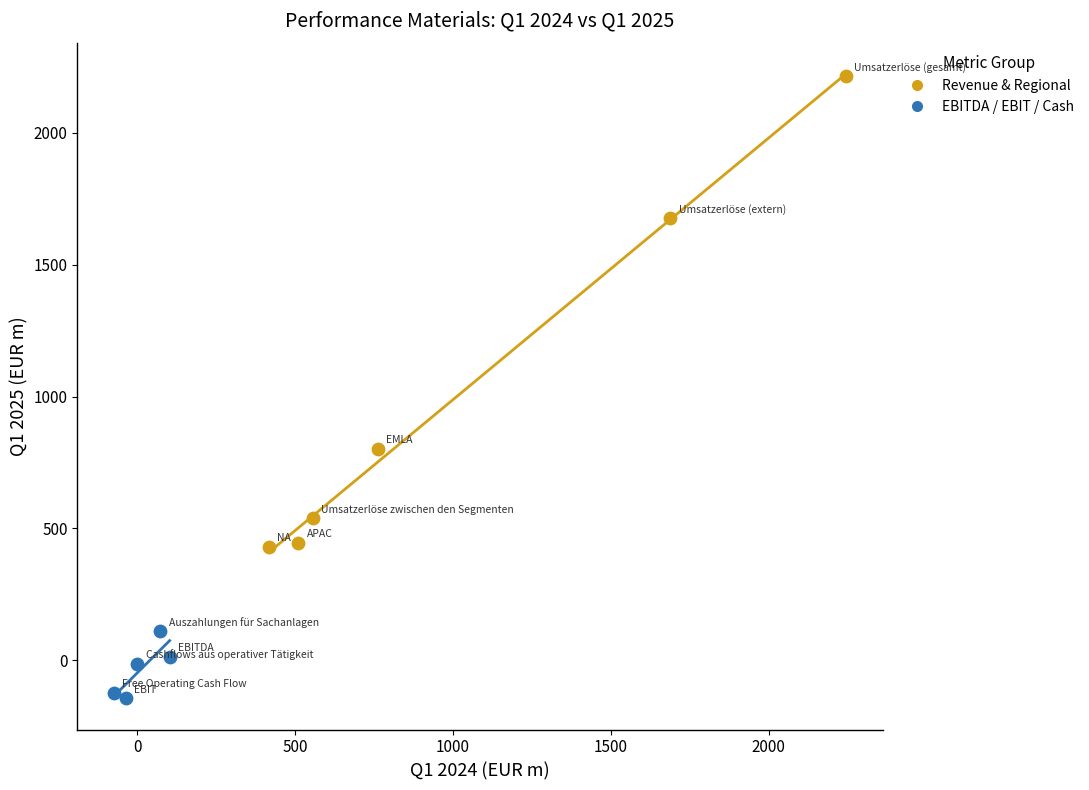

Which series has the largest Y range (max minus min)?

Revenue & Regional